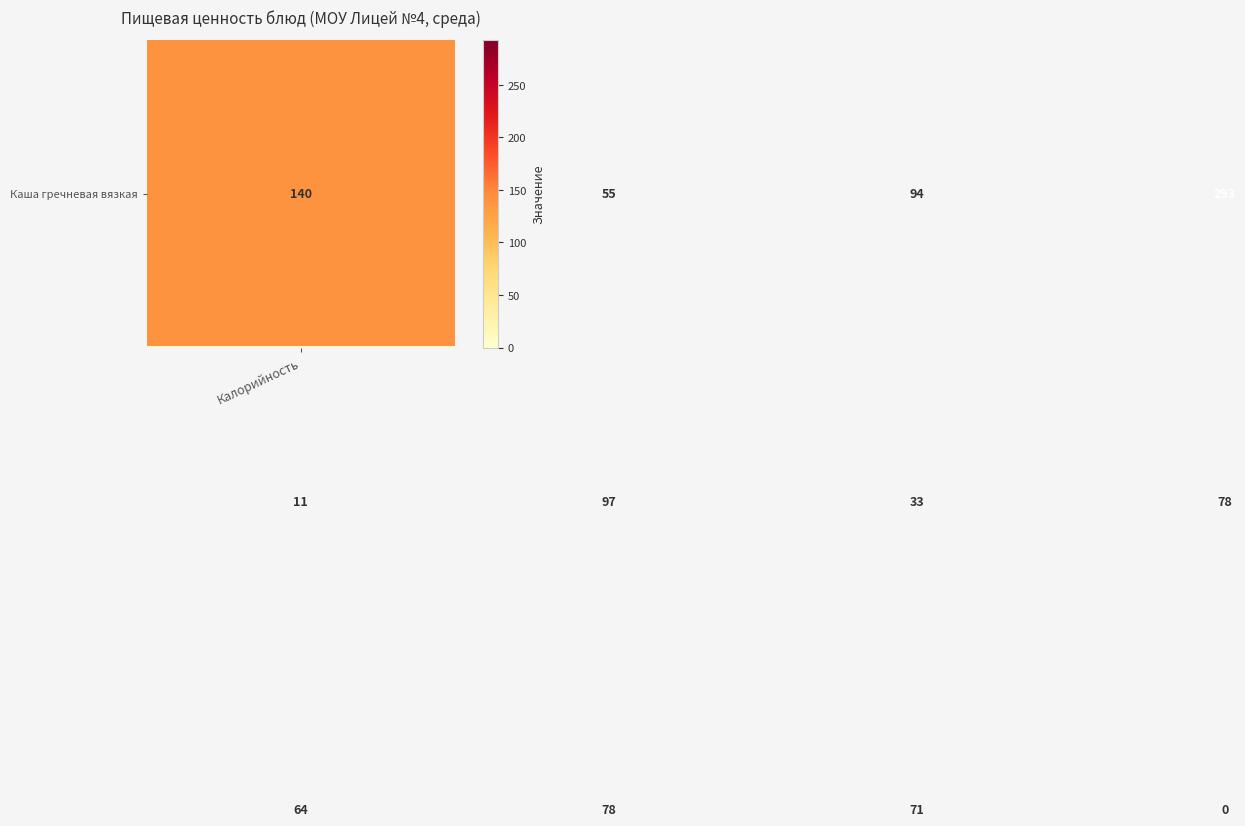

Count the number of categories in the chart.

4